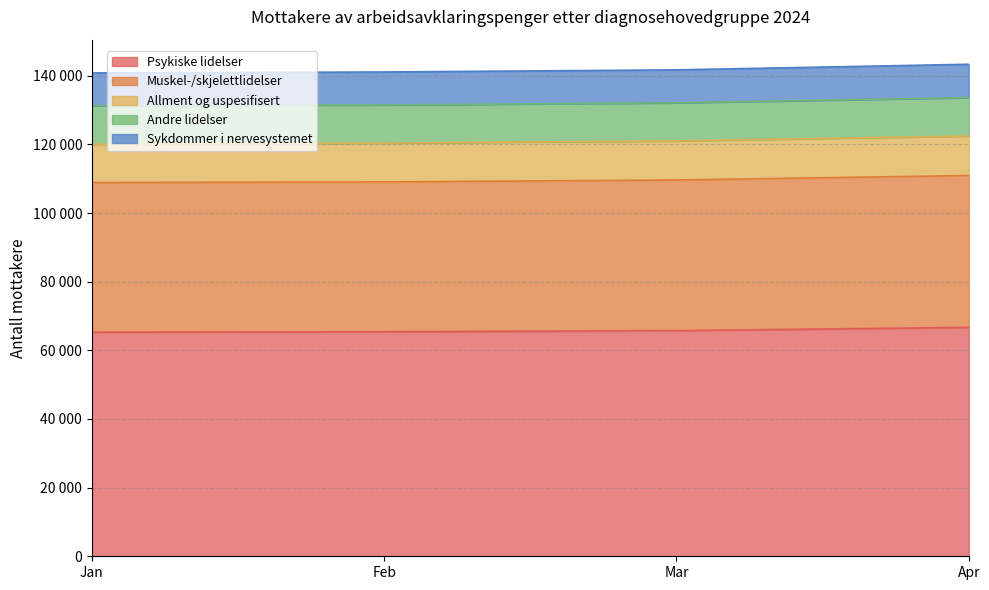

Which series has the largest range (max minus min)?

Psykiske lidelser